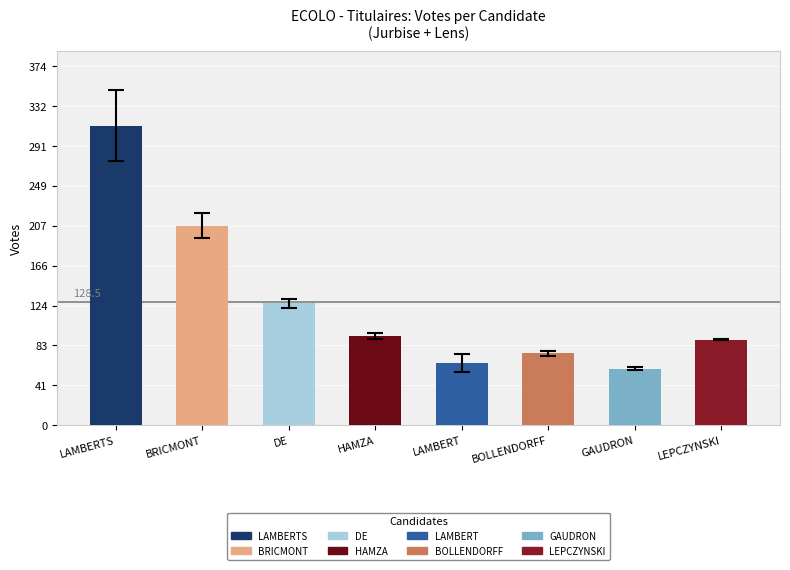

What position from the left is BRICMONT?

2